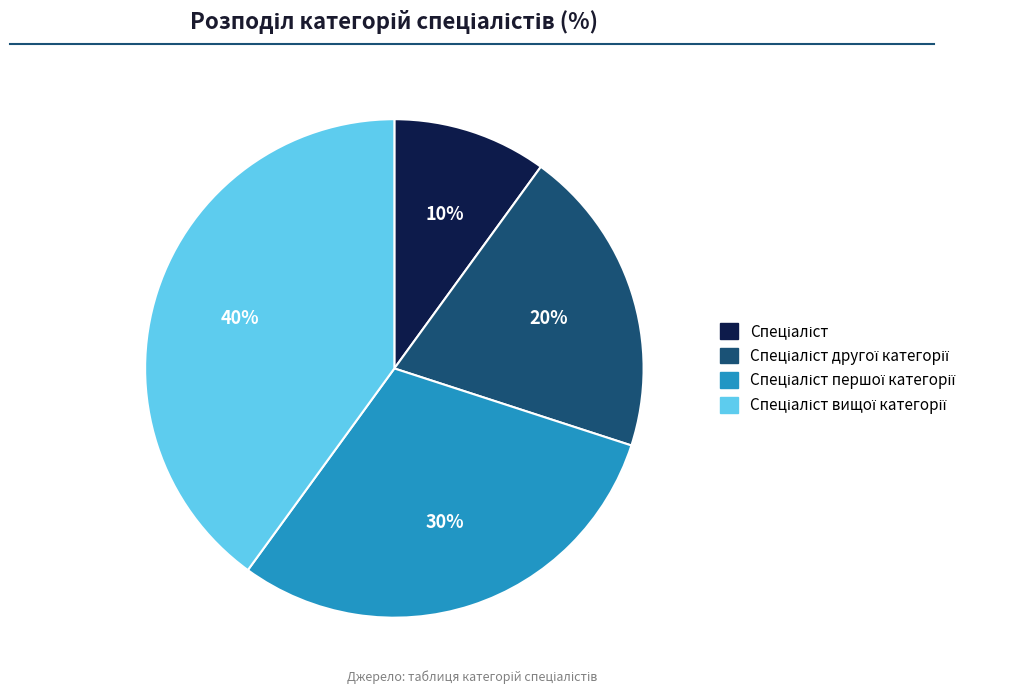

To the nearest percent, what is the difference between the largest and smallest slice percentages?

30%